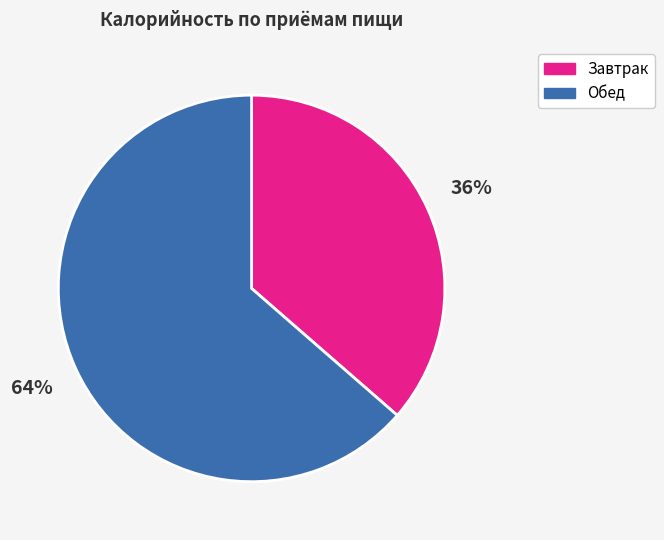

Is it true that Обед is 64% of the pie?

True